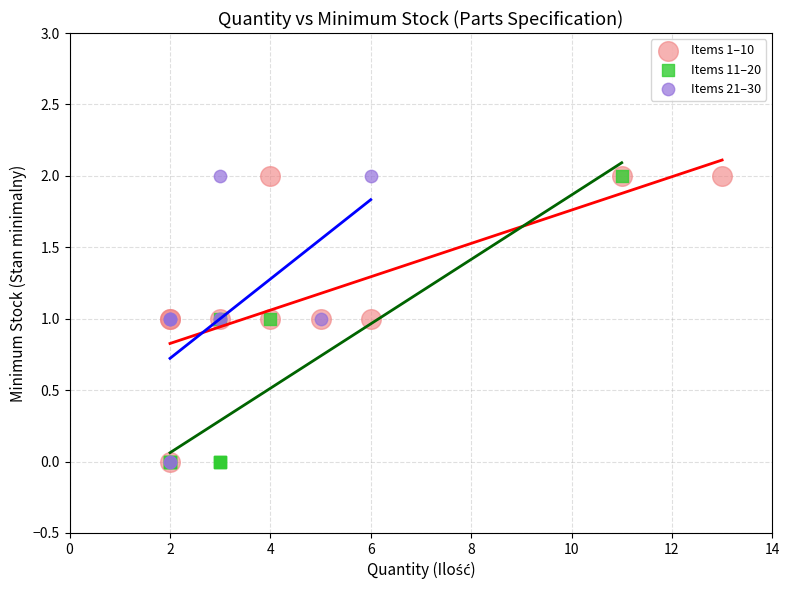

What are all the series names shown in the legend?

Items 1–10, Items 11–20, Items 21–30